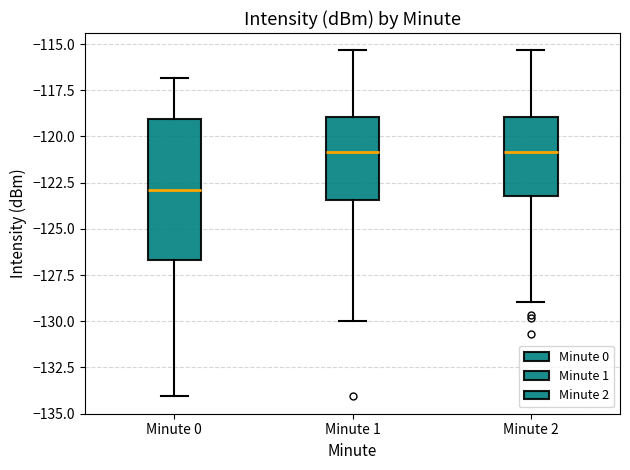

Reading left to right, read every box against the y-axis: the position of its median line, the range the box covers, and the ends of its whiskers. The values are not printed on the chart, so give them approximately, as read against the axis.

Minute 0: median -123.0, box -126.5 to -119.0, whiskers -134.0 to -117.0
Minute 1: median -121.0, box -123.5 to -119.0, whiskers -130.0 to -115.5
Minute 2: median -121.0, box -123.0 to -119.0, whiskers -129.0 to -115.5